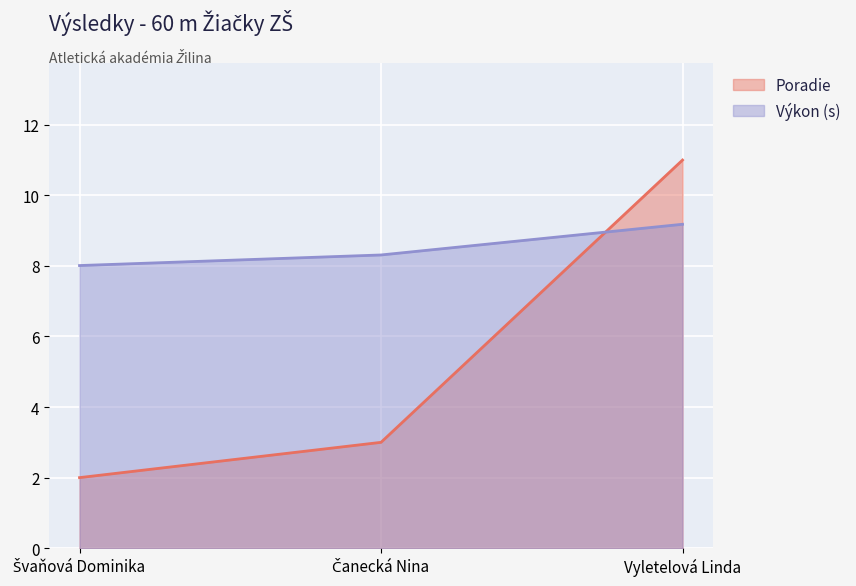

Where is Výkon nearest to the value 8?

Švaňová Dominika